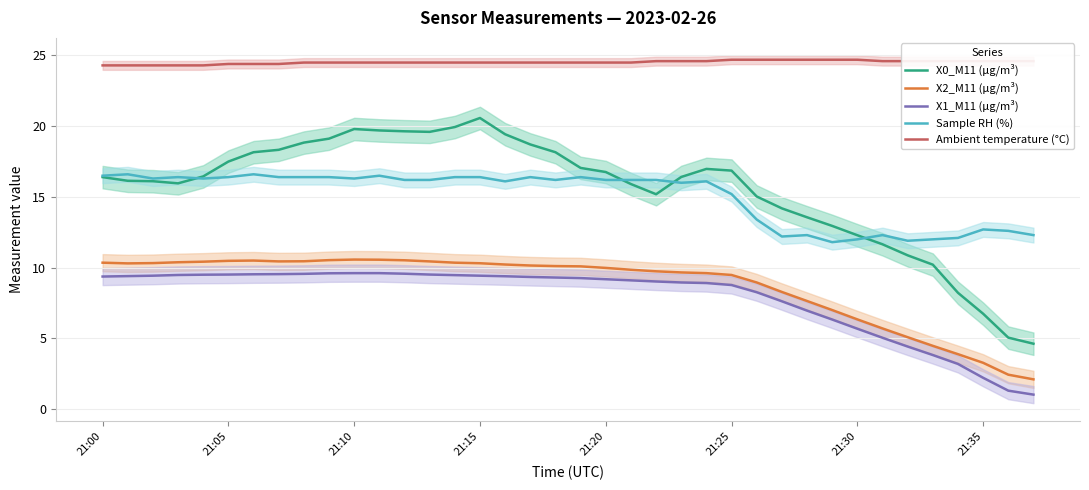

True or false: X1_M11 (μg/m³) and Sample RH (%) cross at least once.

False